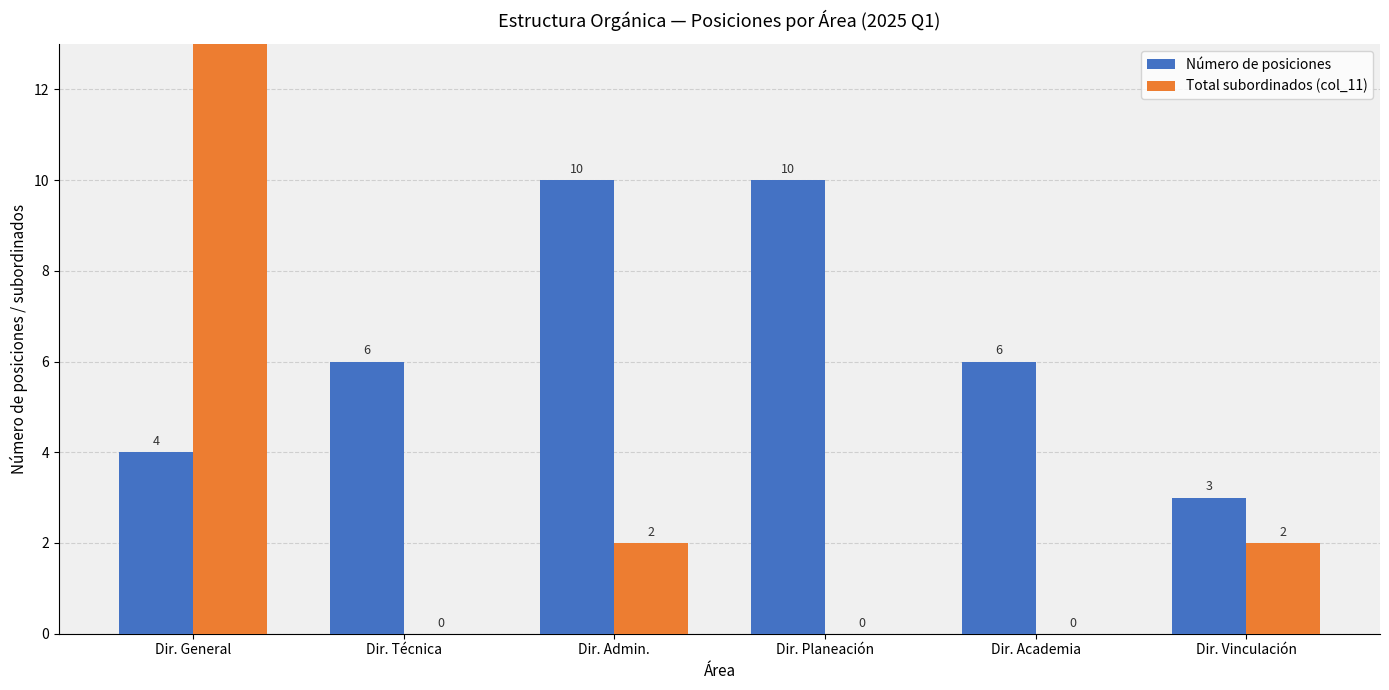

How many series are shown in this chart?

2